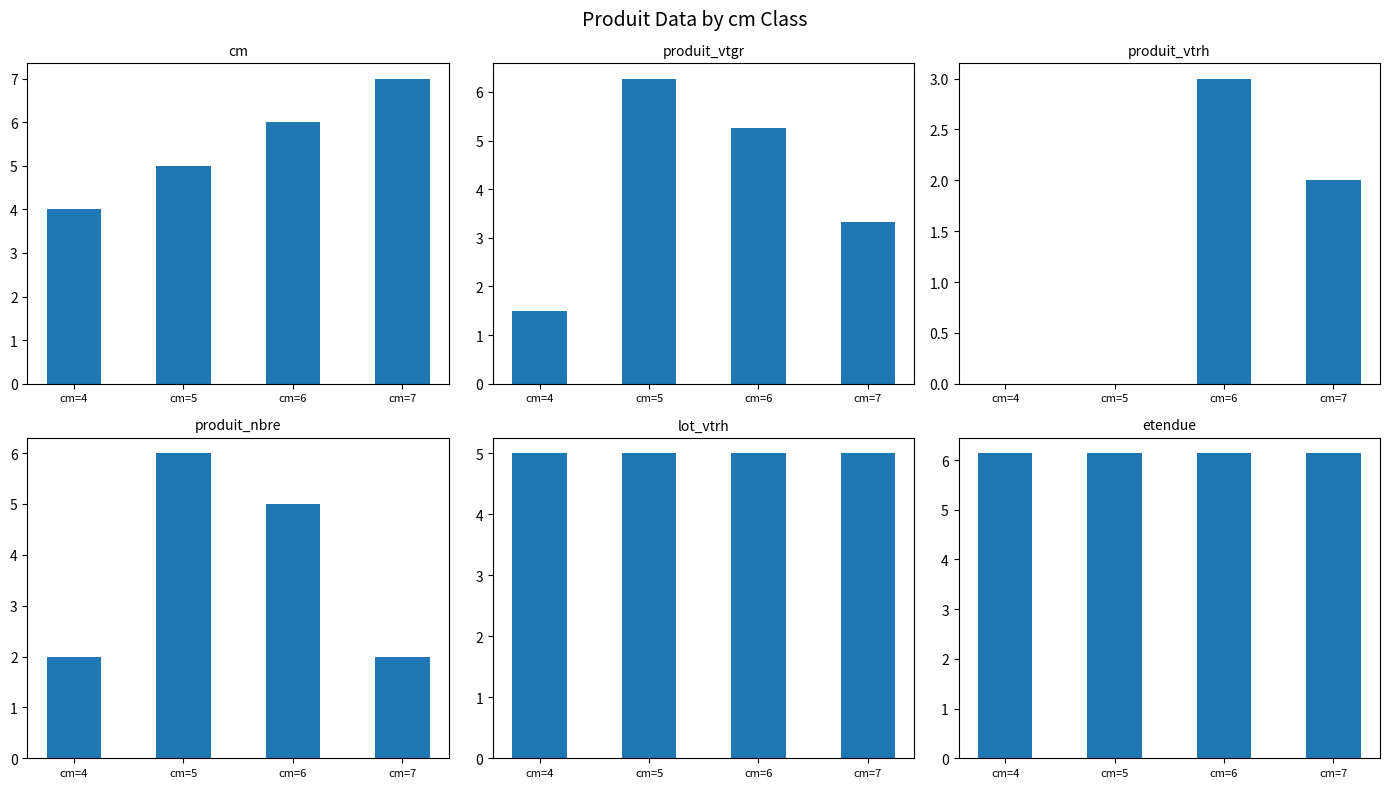

What is the average value of the produit_nbre series?

3.8